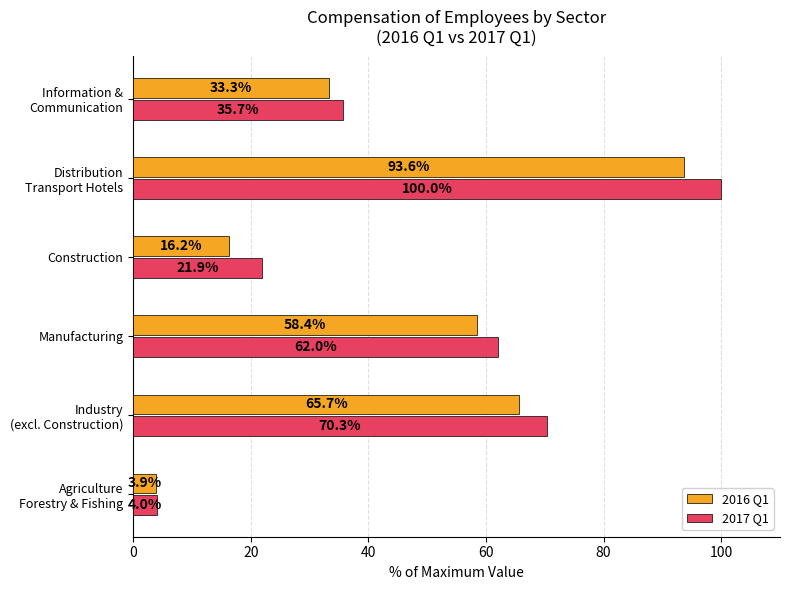

Rank the series by their maximum value, from highest to lowest.

2017 Q1, 2016 Q1